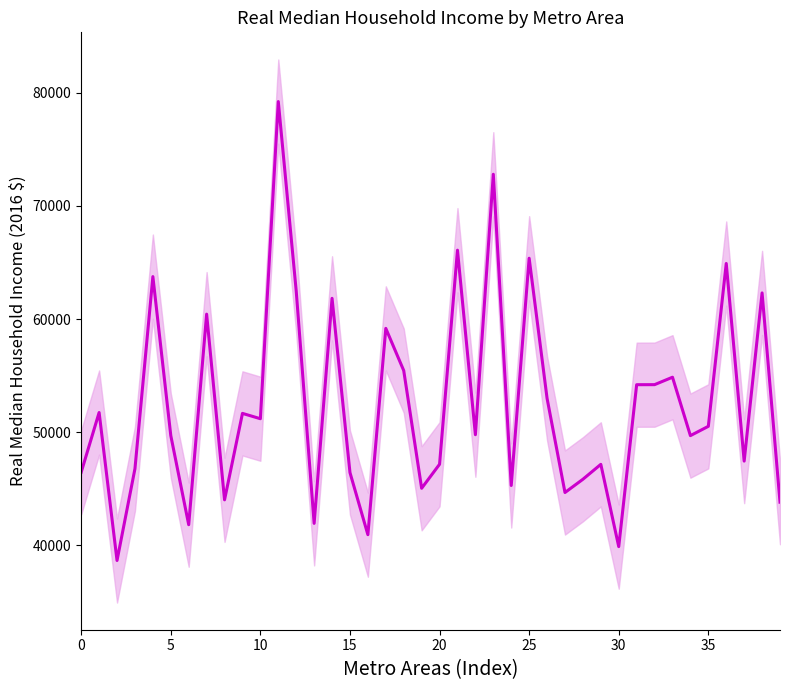

What is the value of the 6th point from the left?

49711